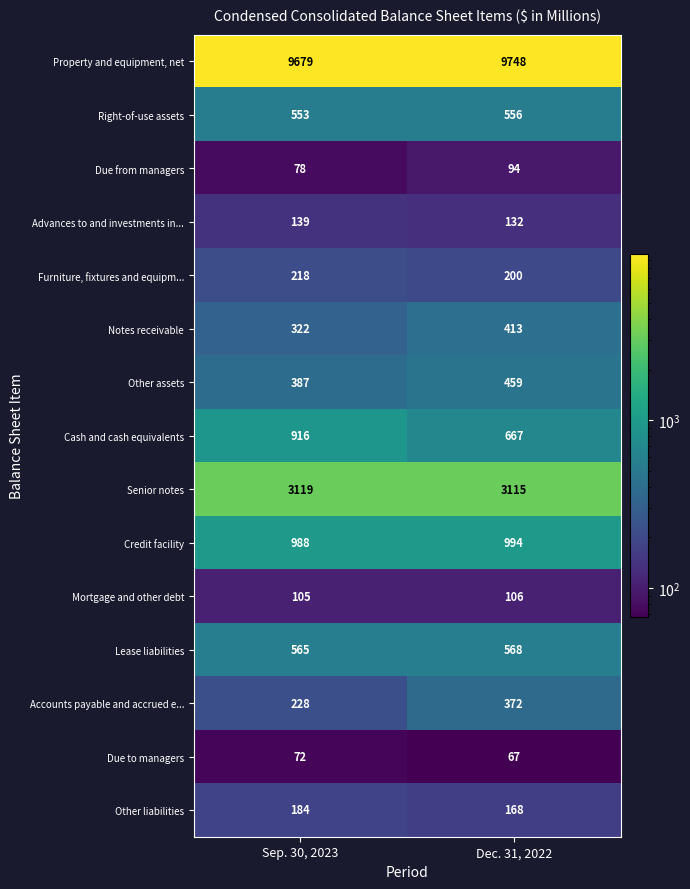

Read the Cash and cash equivalents value at Sep. 30, 2023.

916